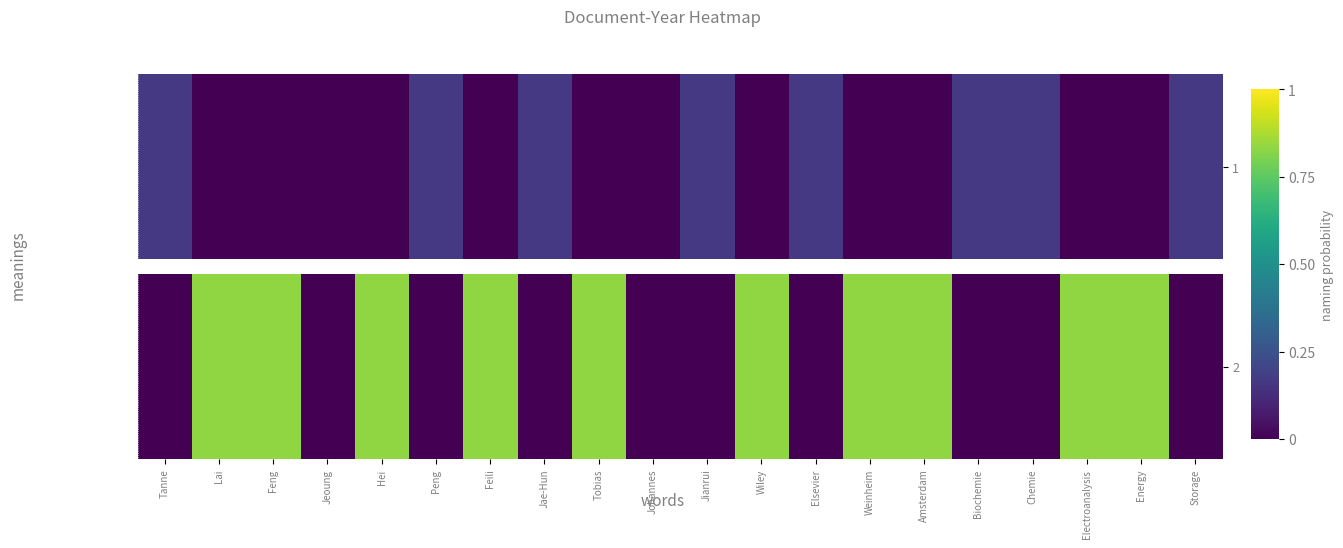

Between Electroanalysis and Storage, which is larger?

Electroanalysis